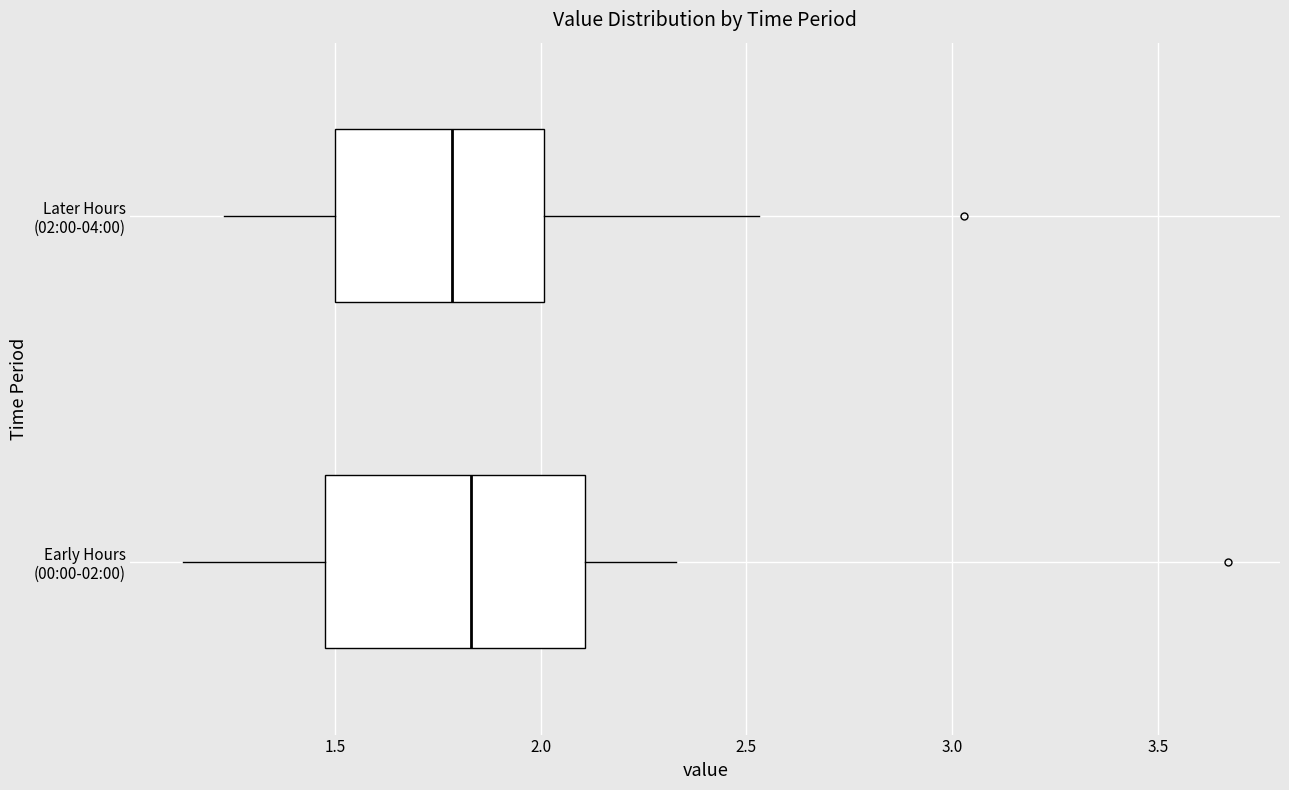

Reading bottom to top, read every box against the x-axis: the position of its median line, the range the box covers, and the ends of its whiskers. The values are not printed on the chart, so give them approximately, as read against the axis.

Early Hours (00:00-02:00): median 1.85, box 1.50 to 2.10, whiskers 1.15 to 2.35
Later Hours (02:00-04:00): median 1.80, box 1.50 to 2.00, whiskers 1.25 to 2.55